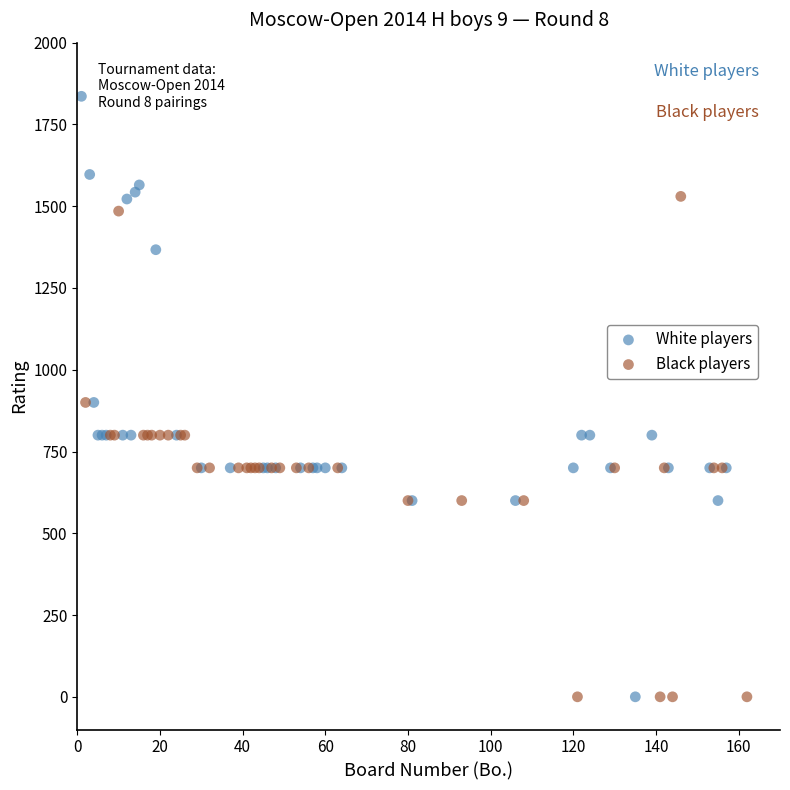

What are all the series names shown in the legend?

White players, Black players